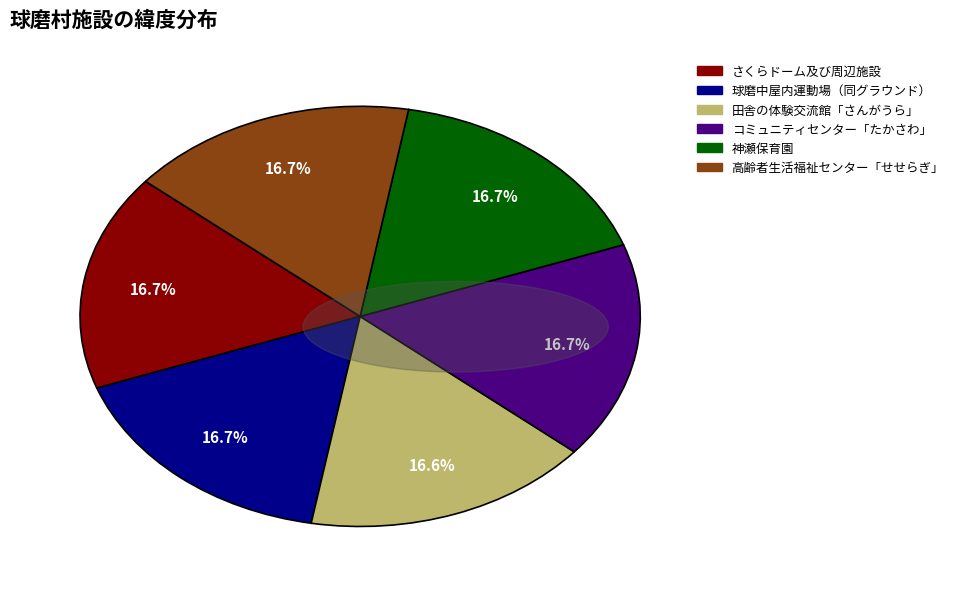

How many slices are in this pie chart?

6